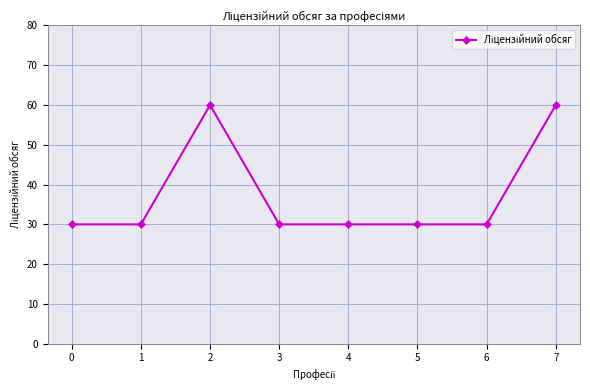

What is the smallest value displayed?

30